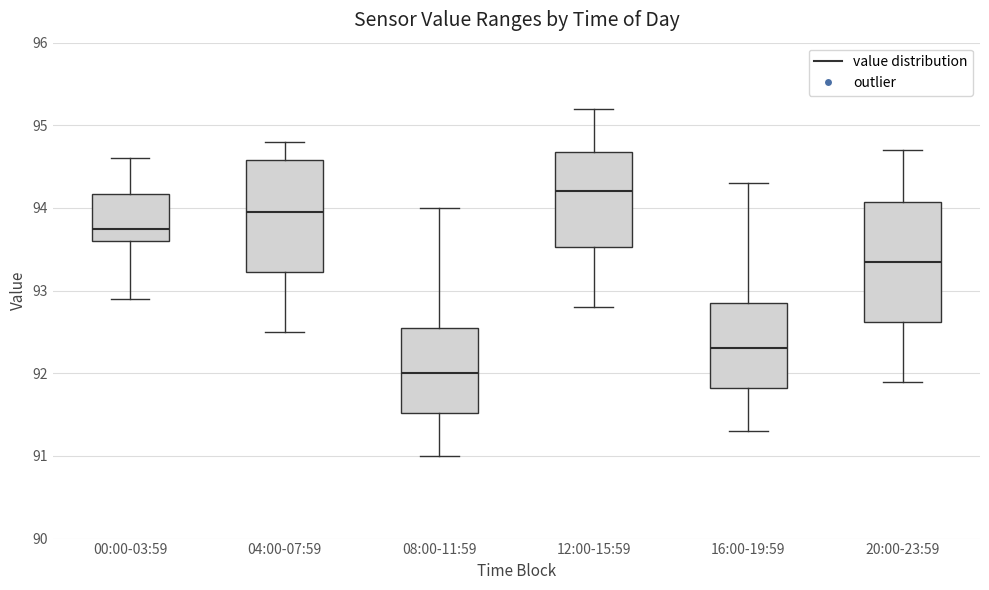

Which box has the highest median line?

12:00-15:59